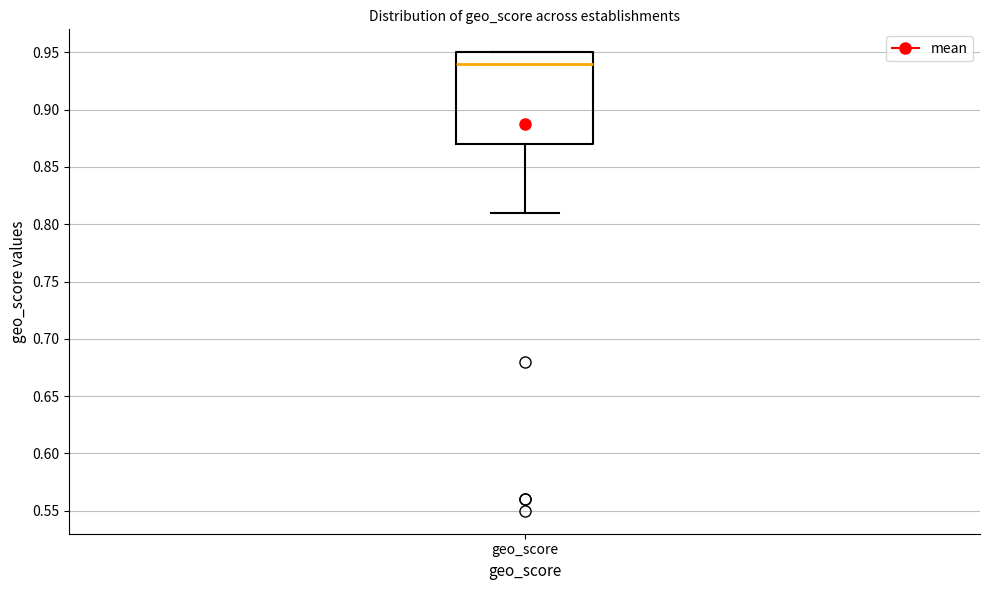

Where does the median line of the box for geo_score sit on the y-axis? The values are not printed on the chart, so give them approximately, as read against the axis.

0.94